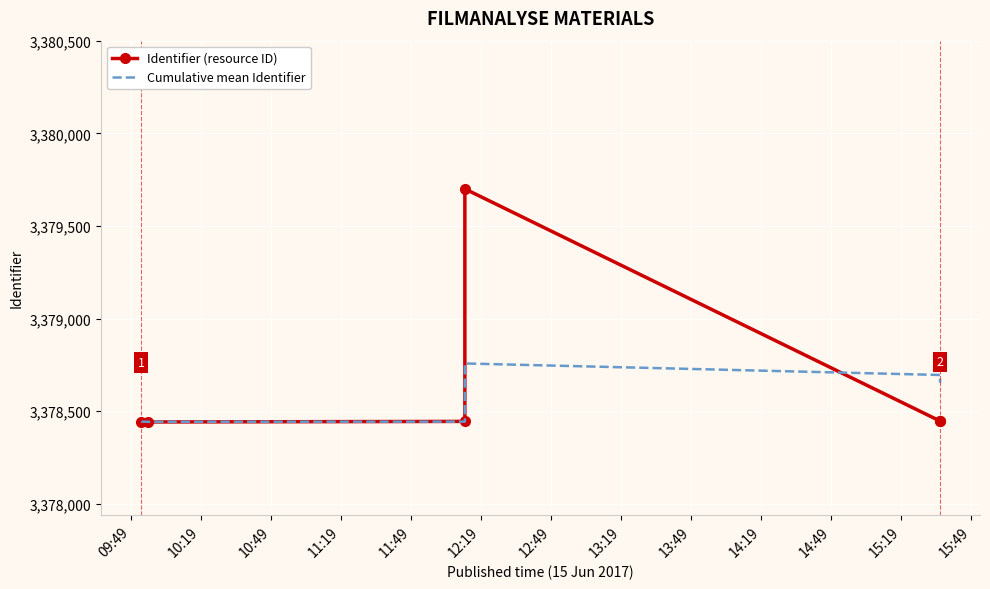

What is the maximum value shown in the chart?

3379700.0